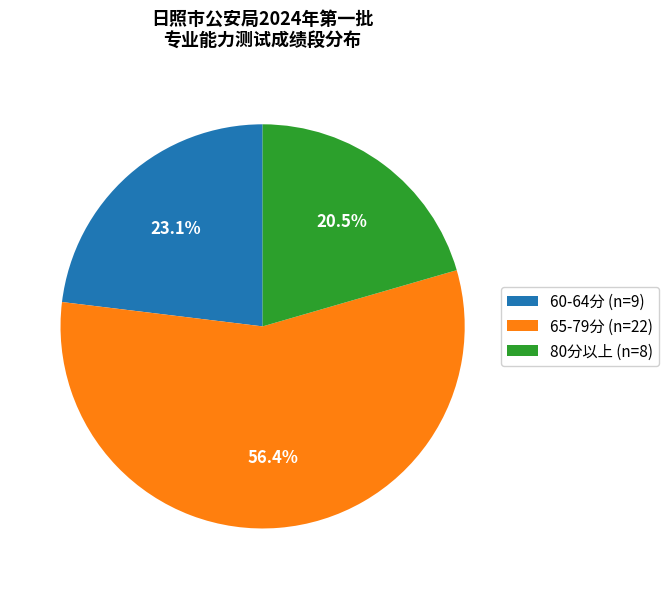

What percentage do 65-79分 (n=22) and 60-64分 (n=9) together represent?

79.5%